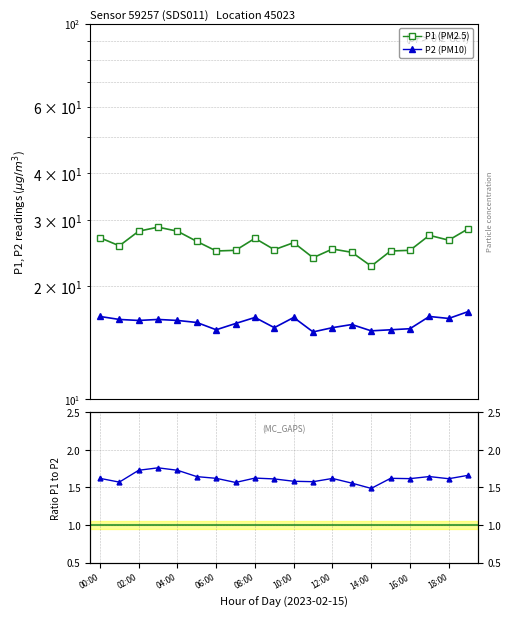

At how many categories does at least one series exceed 6?

20